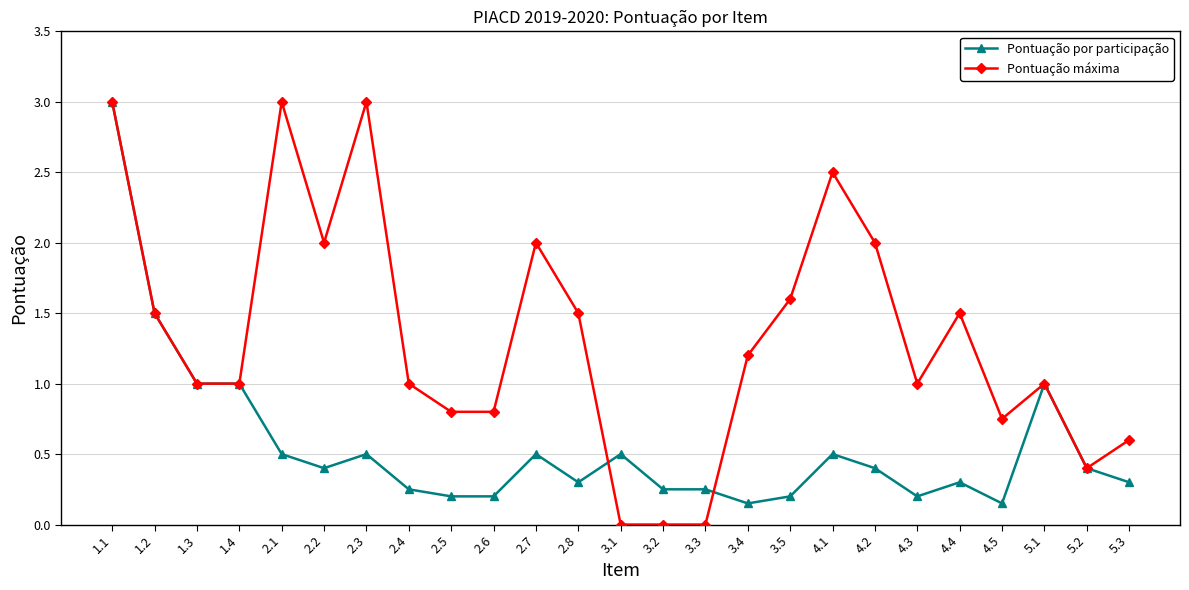

Is this an area chart (filled region under the line)?

No